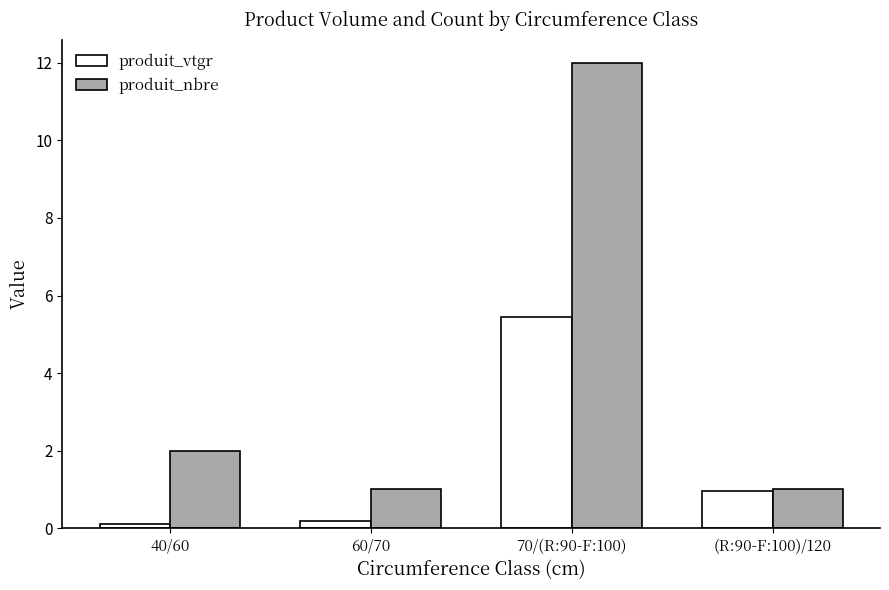

Reading right to left, list all the values displayed in this chart.

produit_vtgr: (R:90-F:100)/120=1.0	70/(R:90-F:100)=5.5	60/70=0.2	40/60=0.1
produit_nbre: (R:90-F:100)/120=1.0	70/(R:90-F:100)=12.0	60/70=1.0	40/60=2.0